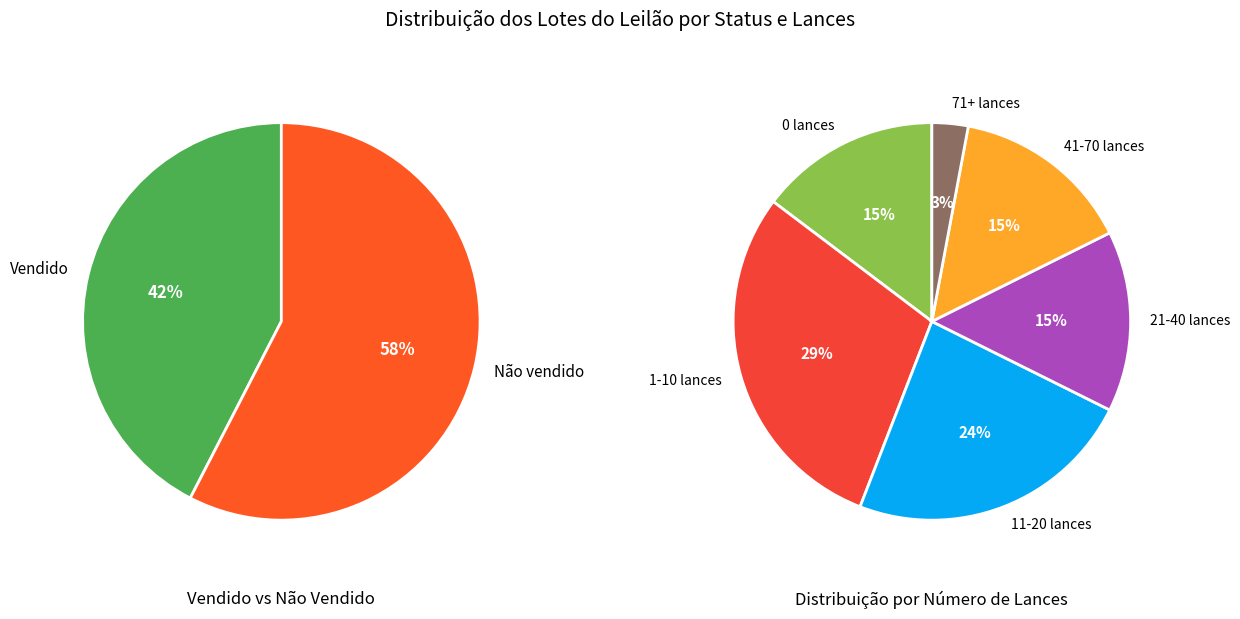

What percentage is NOT represented by Não vendido?

42.4%